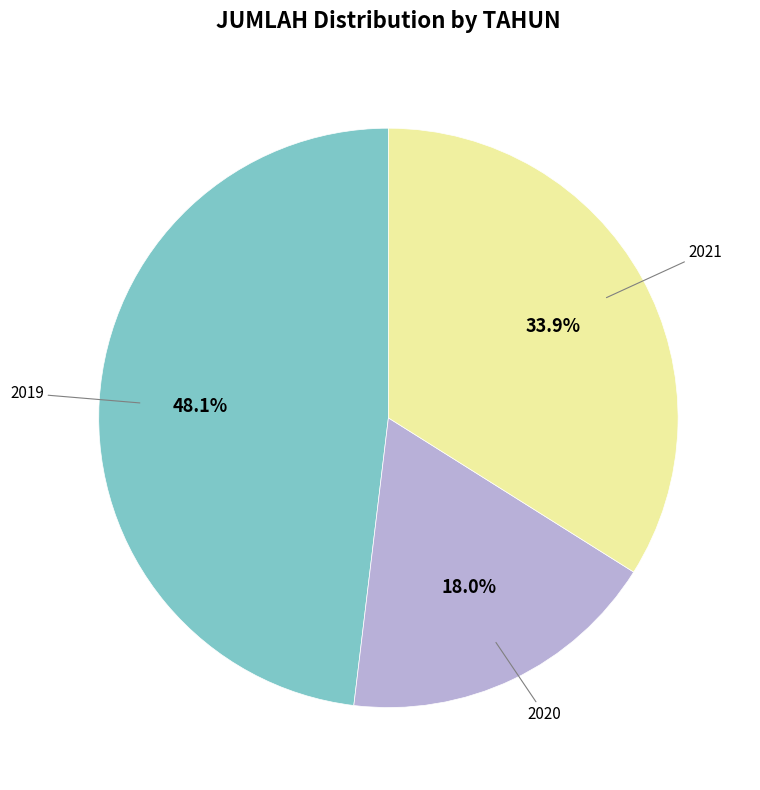

The 2020 slice represents 25% of the pie. True or false?

False